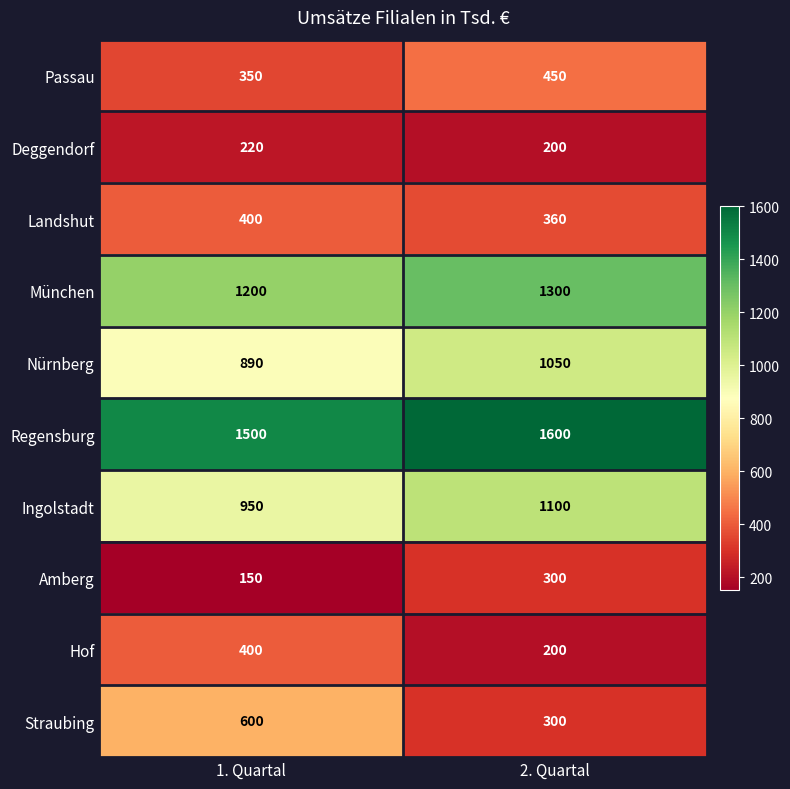

Reading left to right, extract all data points from this chart.

Passau: 1. Quartal=350	2. Quartal=450
Deggendorf: 1. Quartal=220	2. Quartal=200
Landshut: 1. Quartal=400	2. Quartal=360
München: 1. Quartal=1200	2. Quartal=1300
Nürnberg: 1. Quartal=890	2. Quartal=1050
Regensburg: 1. Quartal=1500	2. Quartal=1600
Ingolstadt: 1. Quartal=950	2. Quartal=1100
Amberg: 1. Quartal=150	2. Quartal=300
Hof: 1. Quartal=400	2. Quartal=200
Straubing: 1. Quartal=600	2. Quartal=300